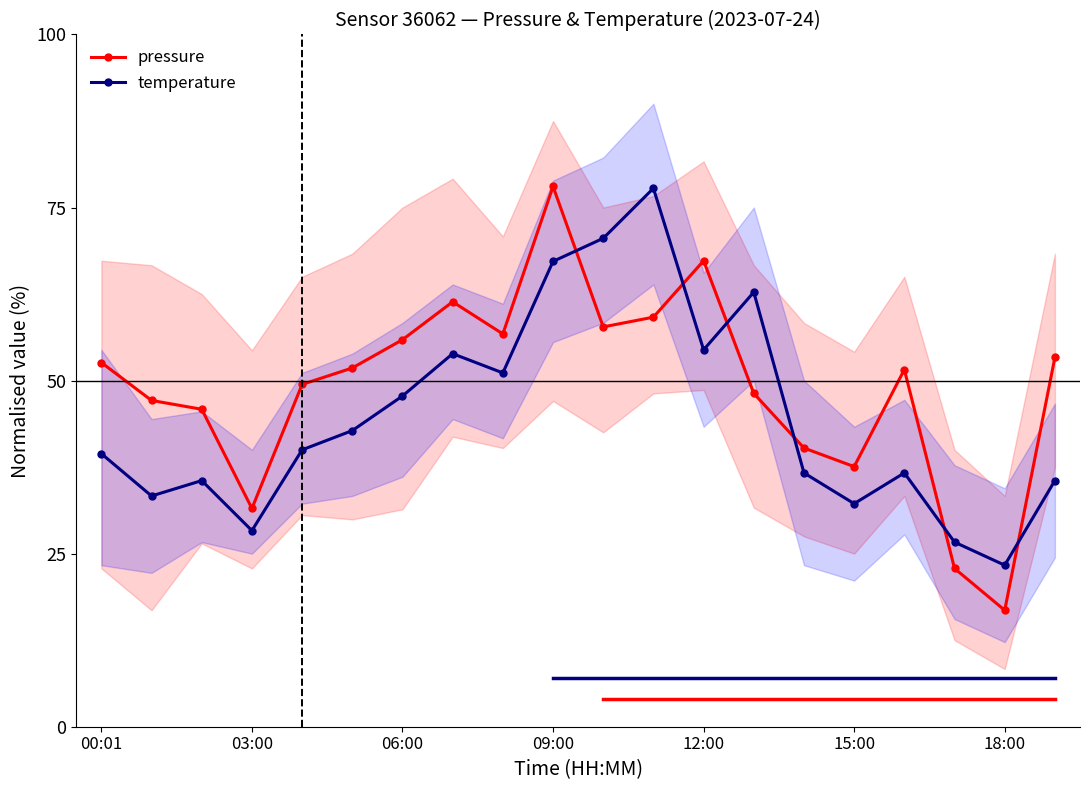

How many categories are shown in the chart?

20